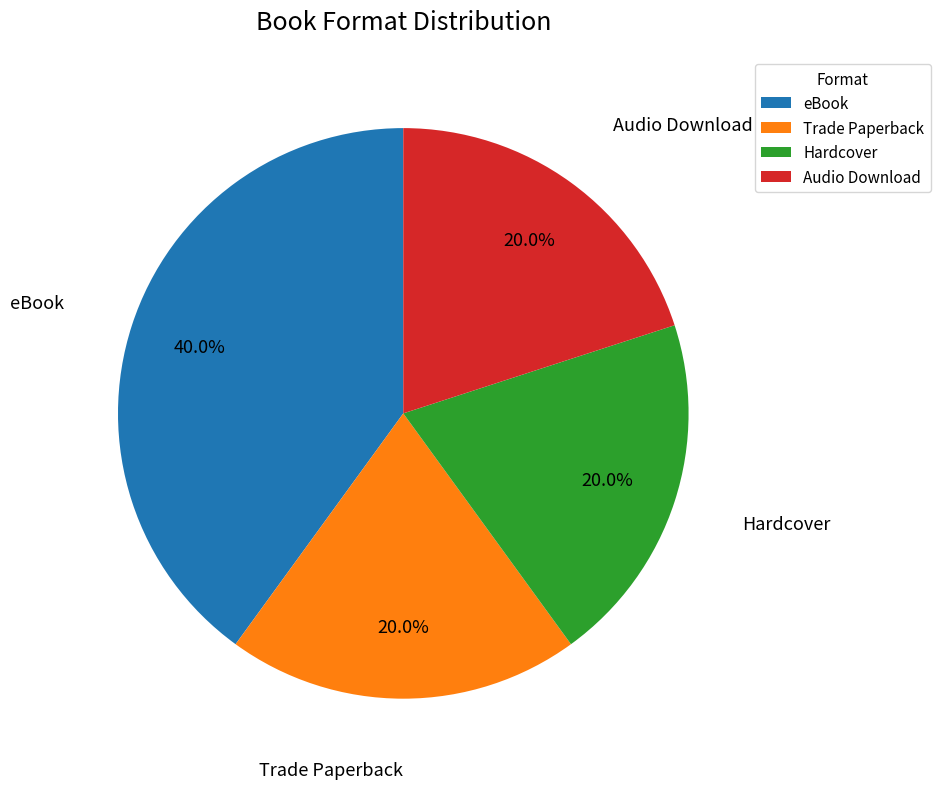

To the nearest percent, what percentage of the pie is eBook?

40%